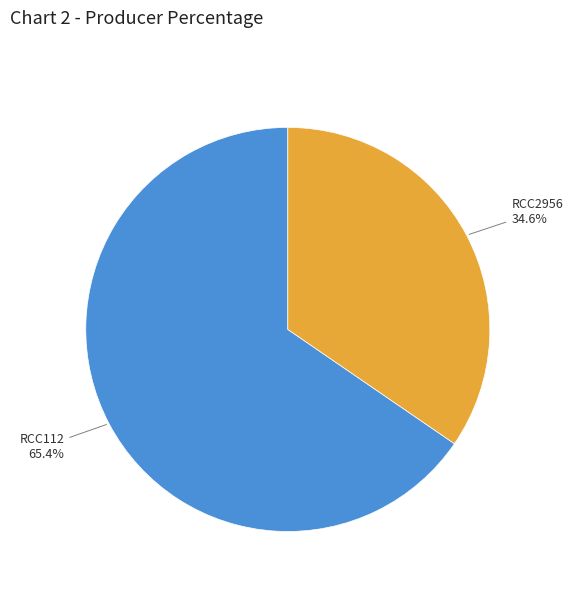

Which category accounts for the majority?

RCC112